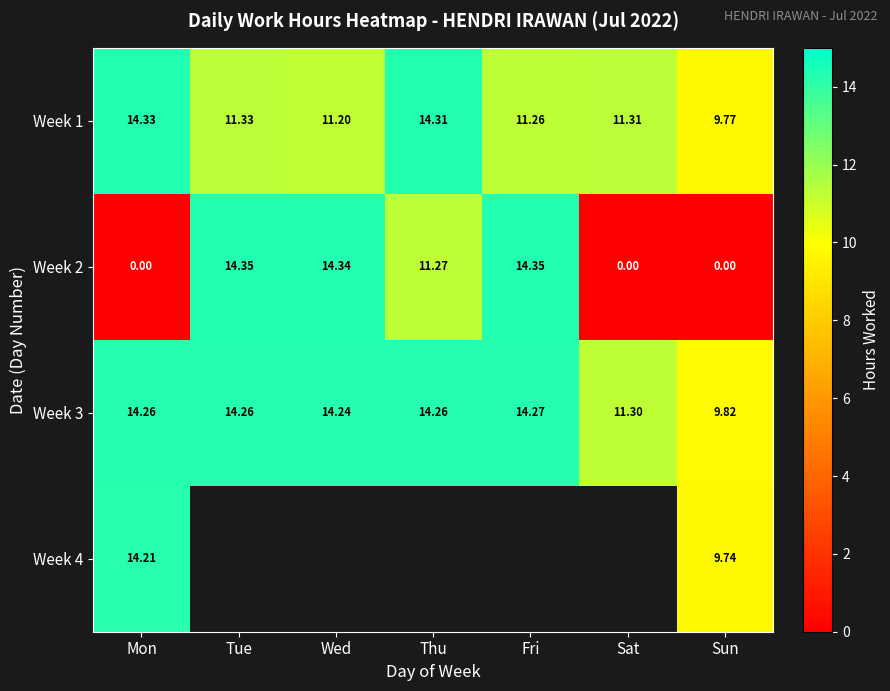

List the labels in order of Week 1 value, largest first.

Mon, Thu, Tue, Sat, Fri, Wed, Sun